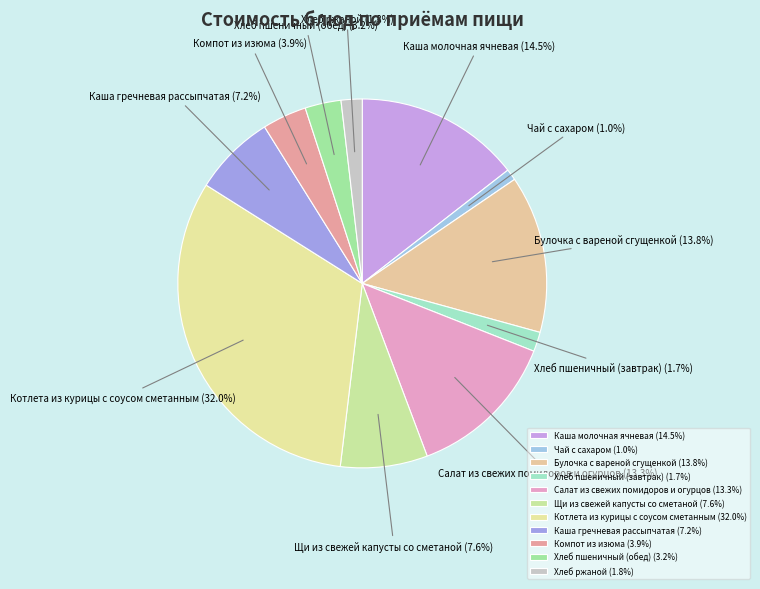

Count the number of slices in the pie.

11